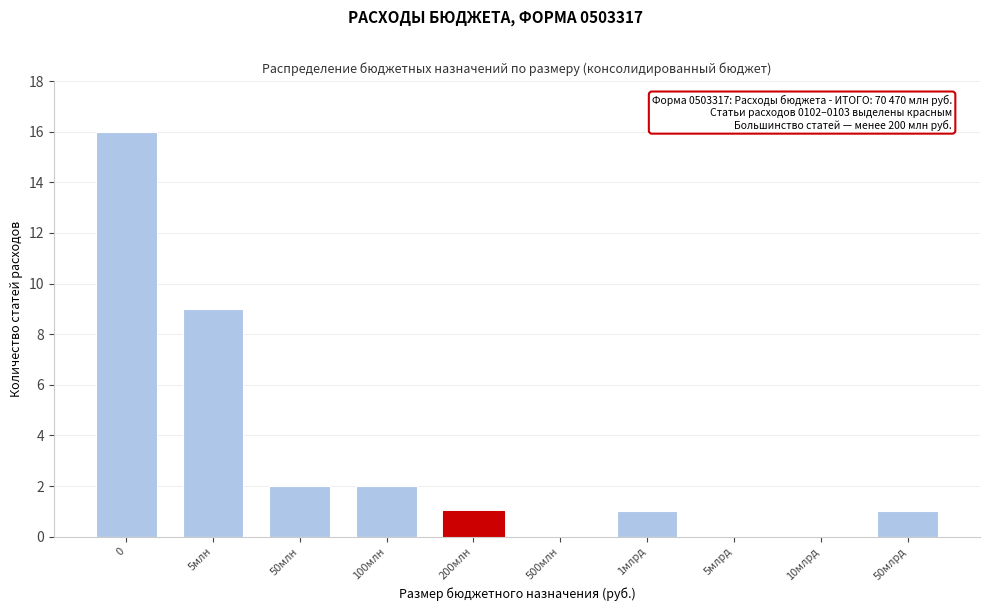

Reading right to left, transcribe all the data shown in this chart.

50млрд=1	10млрд=0	5млрд=0	1млрд=1	500млн=0	200млн=1	100млн=2	50млн=2	5млн=9	0=16